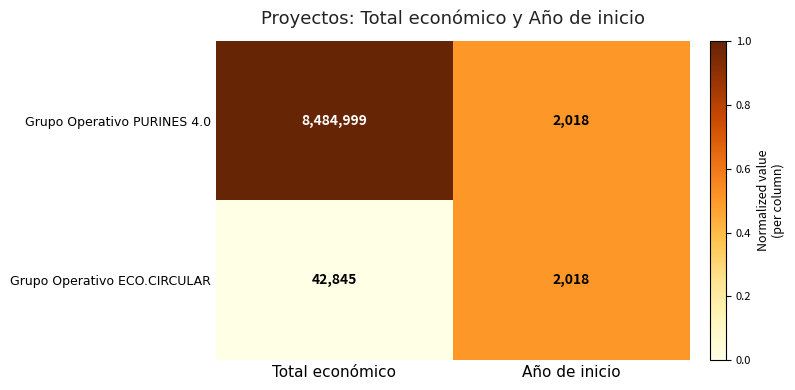

What is the total value across all series at Año de inicio?

4036